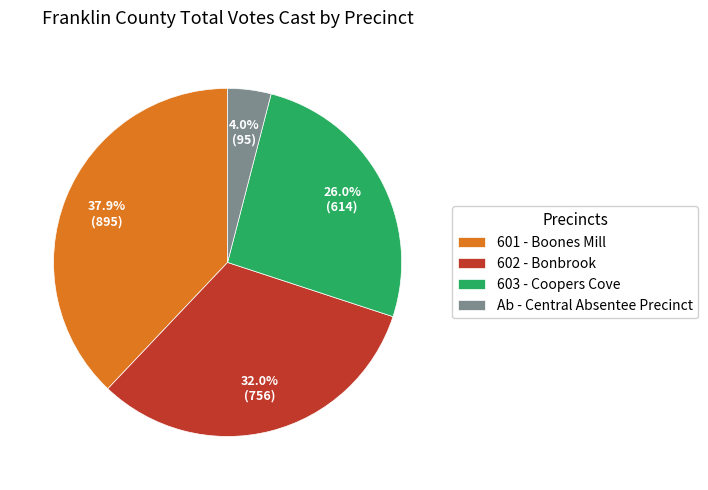

How many slices are in this pie chart?

4